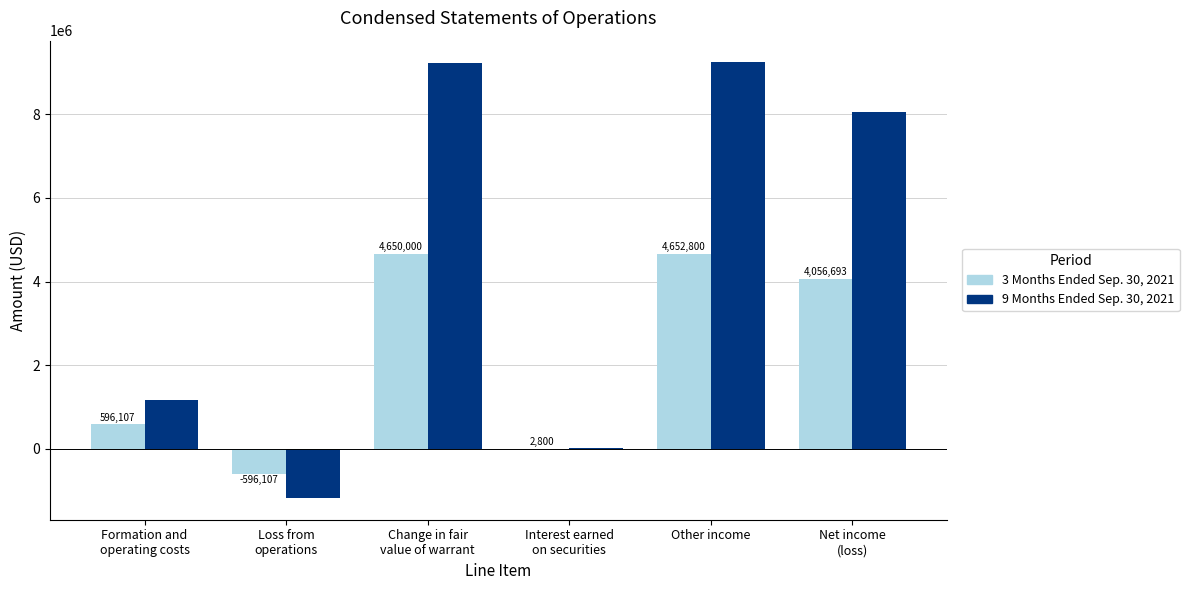

Count the number of data series in this chart.

2